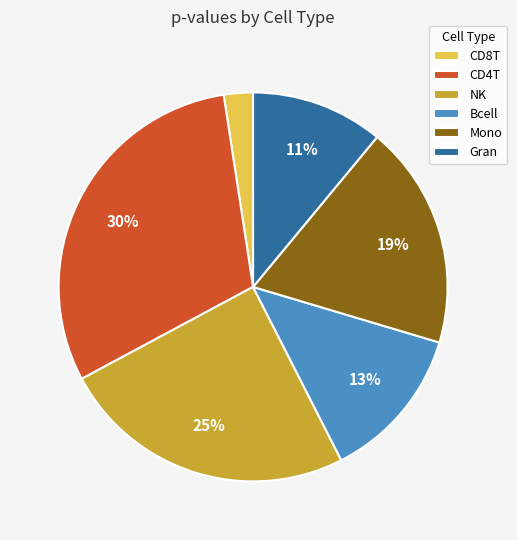

Count the number of slices in the pie.

6